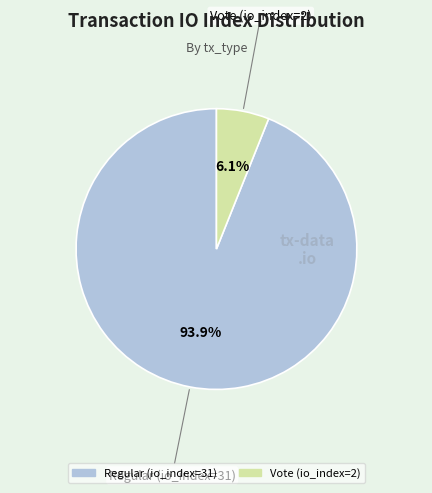

Which has a higher value, Vote (io_index=2) or Regular (io_index=31)?

Regular (io_index=31)